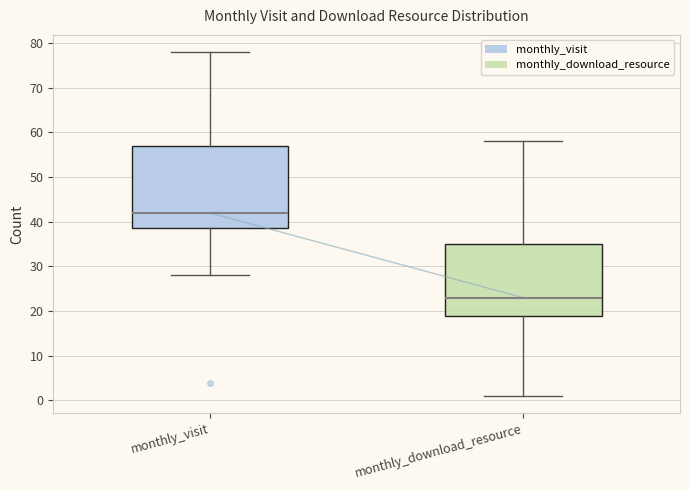

Which box is the tallest, from its lower edge to its upper edge?

monthly_visit